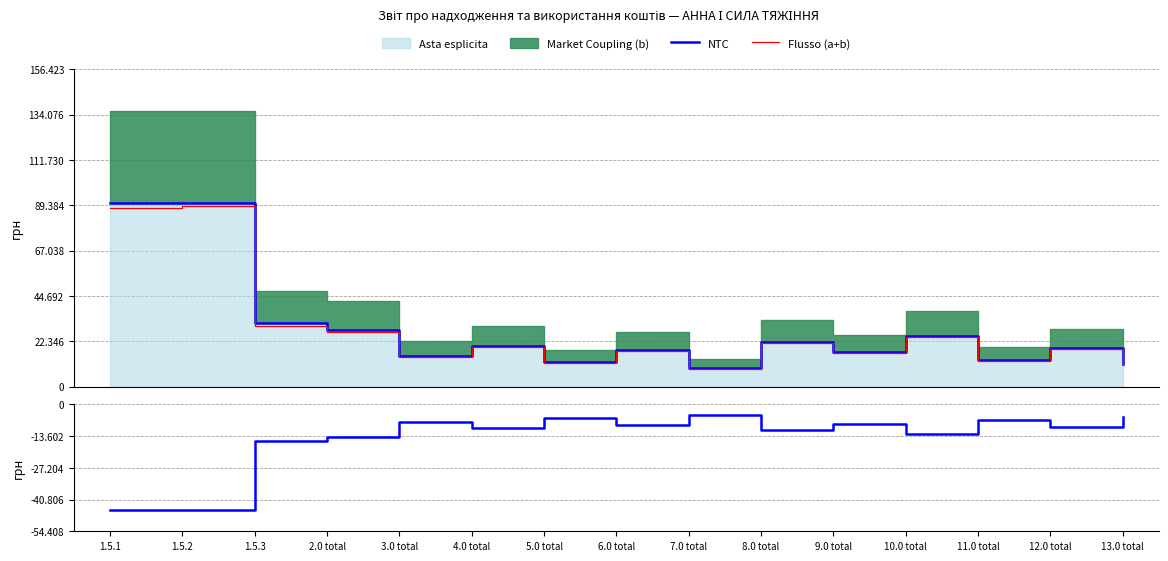

The value of NTC at 7.0 total is -4500. True or false?

True